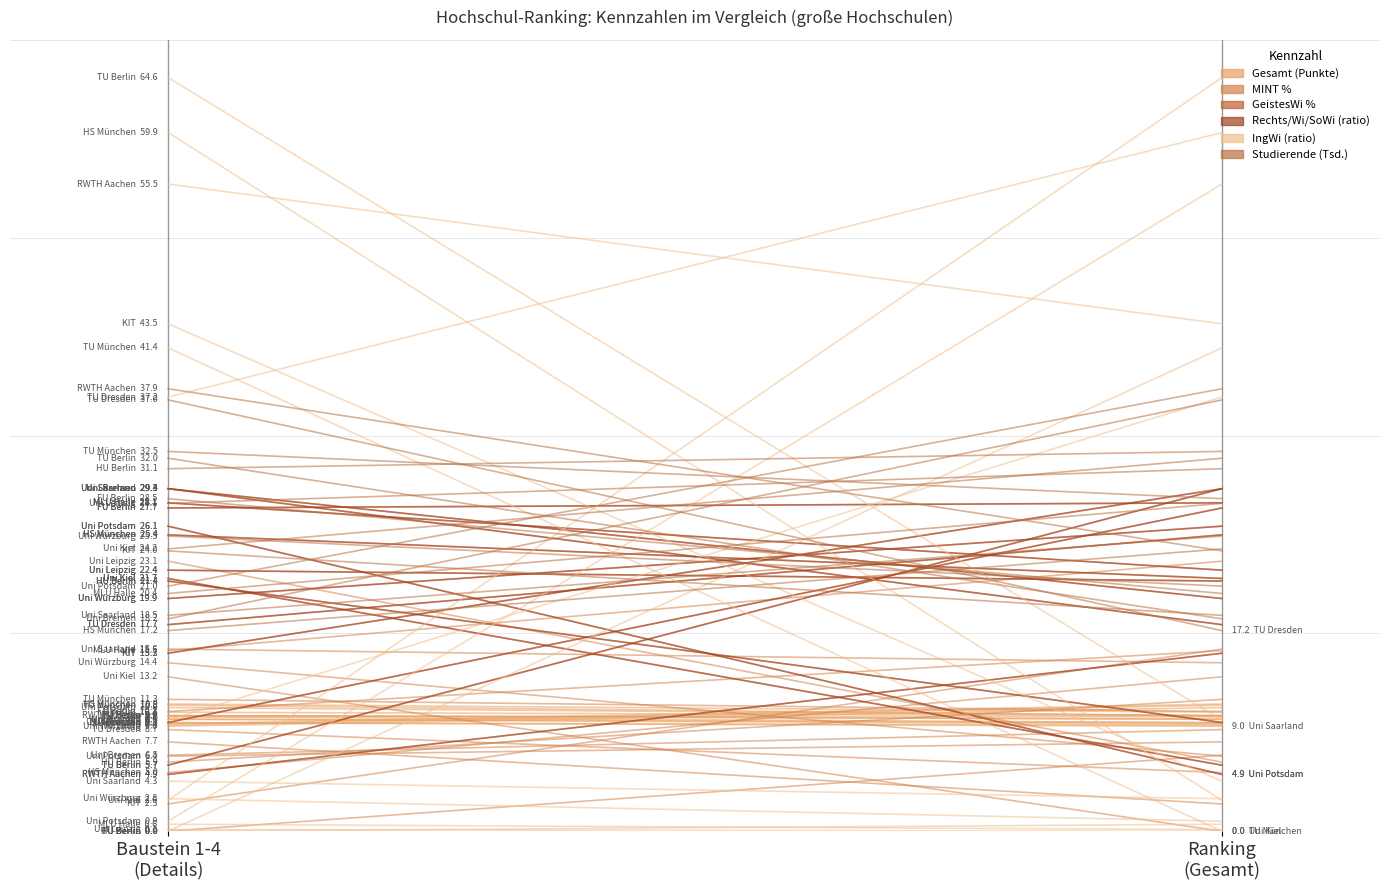

Between Baustein 1-4
(Details) and Ranking
(Gesamt), which series saw the biggest shift?

IngWi (ratio)